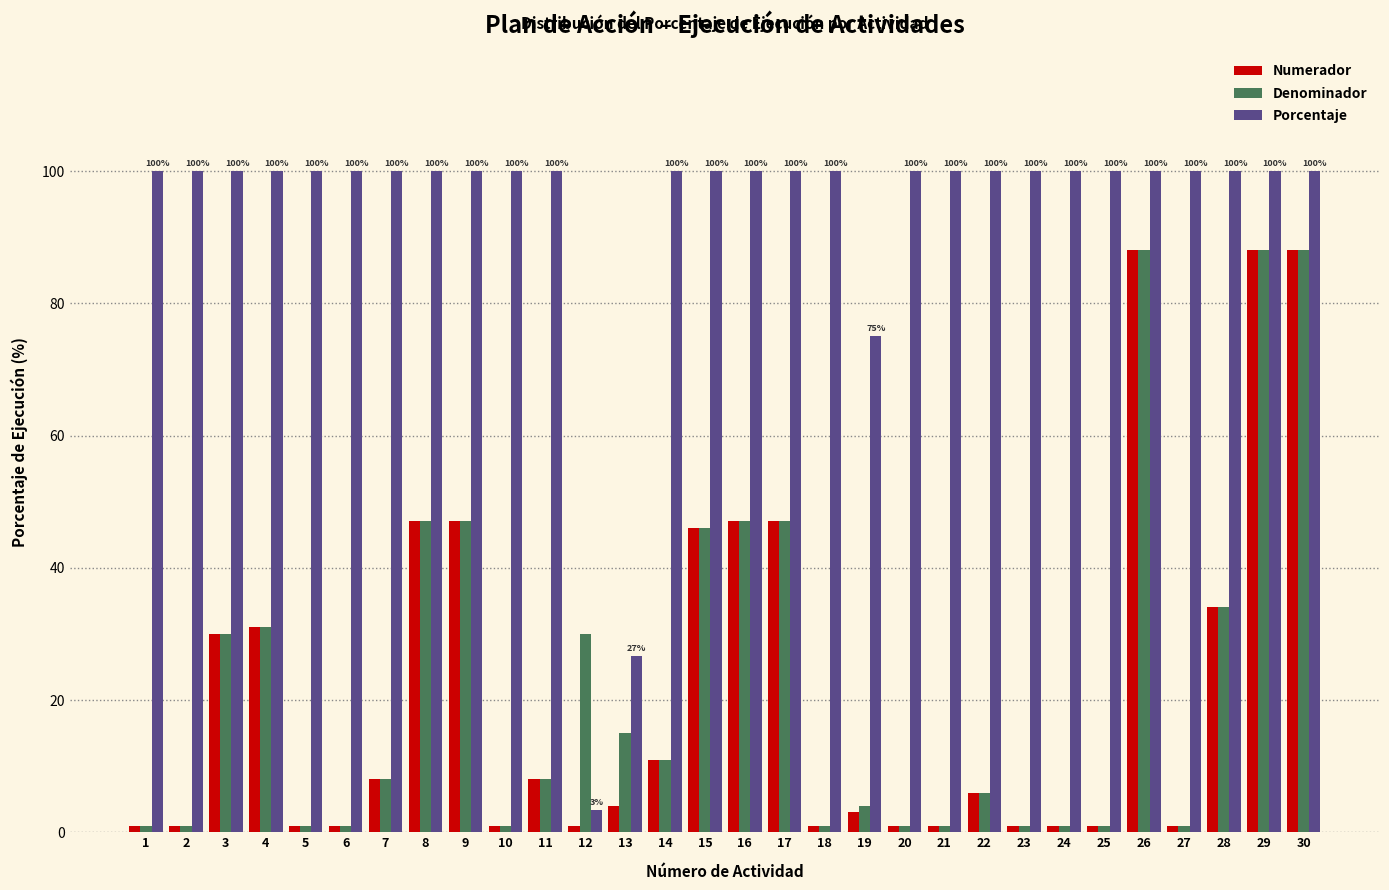

What is the total value across all series at 7?

116.0